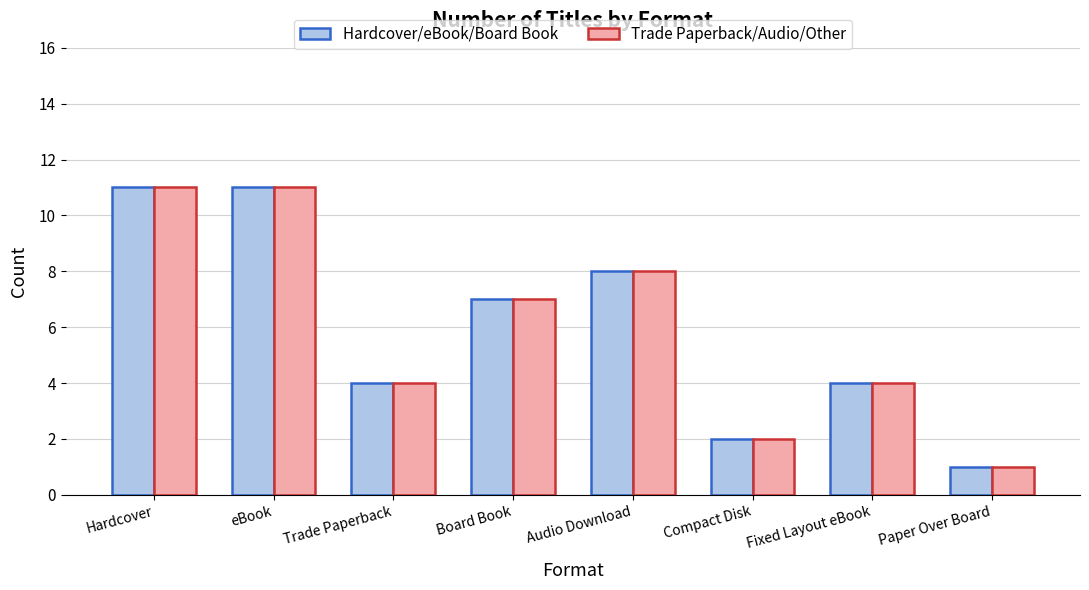

What are all the series names shown in the legend?

Hardcover/eBook/Board Book, Trade Paperback/Audio/Other